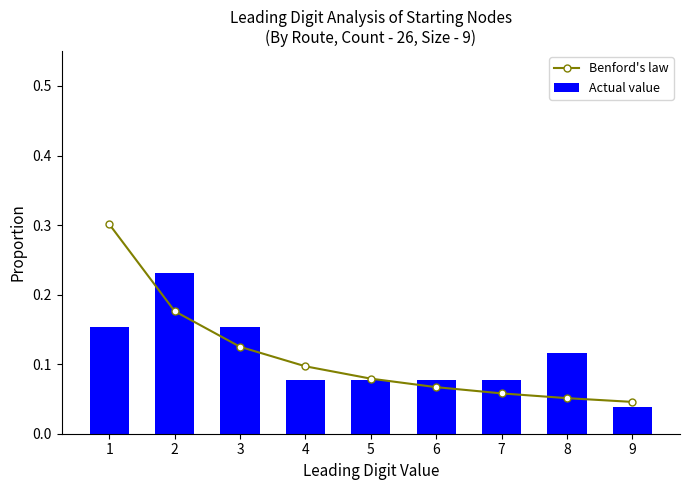

Reading right to left, transcribe all the data shown in this chart.

Benford's law: 9=0.0	8=0.1	7=0.1	6=0.1	5=0.1	4=0.1	3=0.1	2=0.2	1=0.3
Actual value: 9=0.0	8=0.1	7=0.1	6=0.1	5=0.1	4=0.1	3=0.2	2=0.2	1=0.2